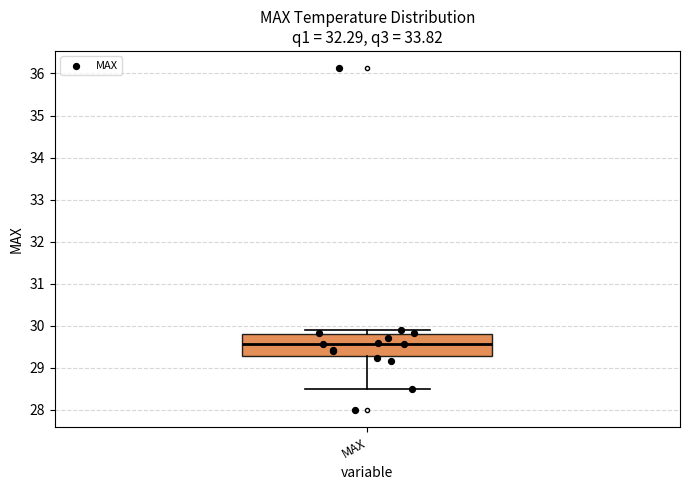

Where is the lower edge of the box for MAX on the y-axis? The values are not printed on the chart, so give them approximately, as read against the axis.

29.3